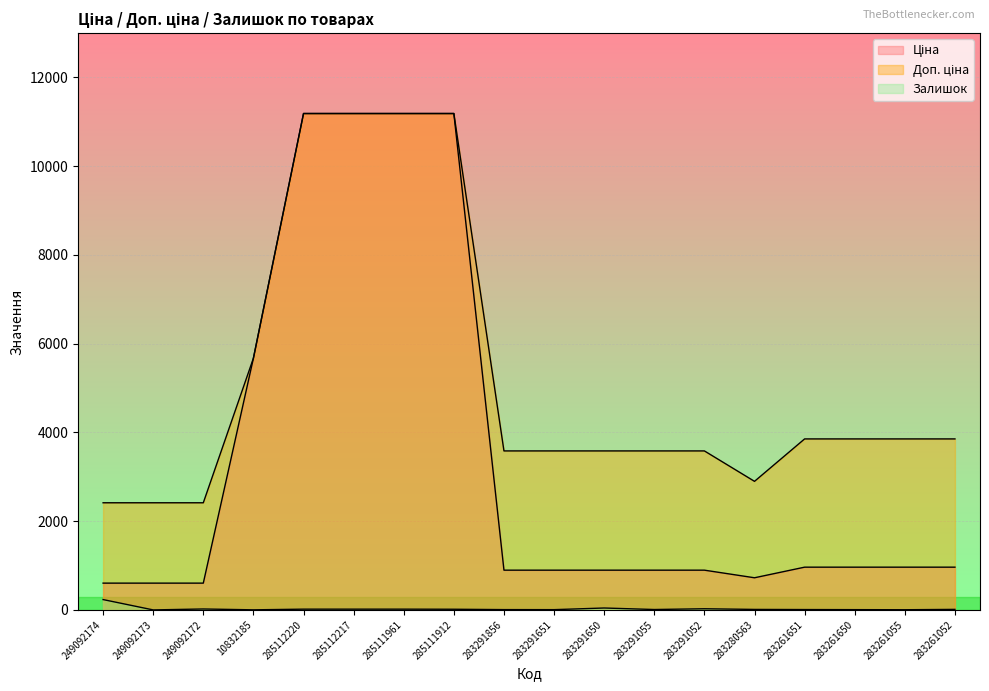

How many lines are shown in the chart?

3